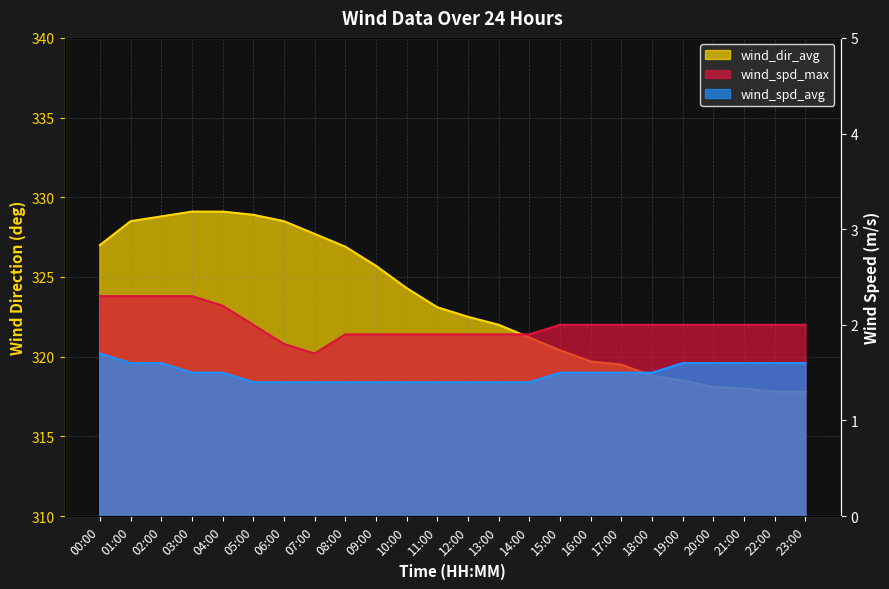

List the series in order of their peak value, lowest first.

wind_spd_avg, wind_spd_max, wind_dir_avg